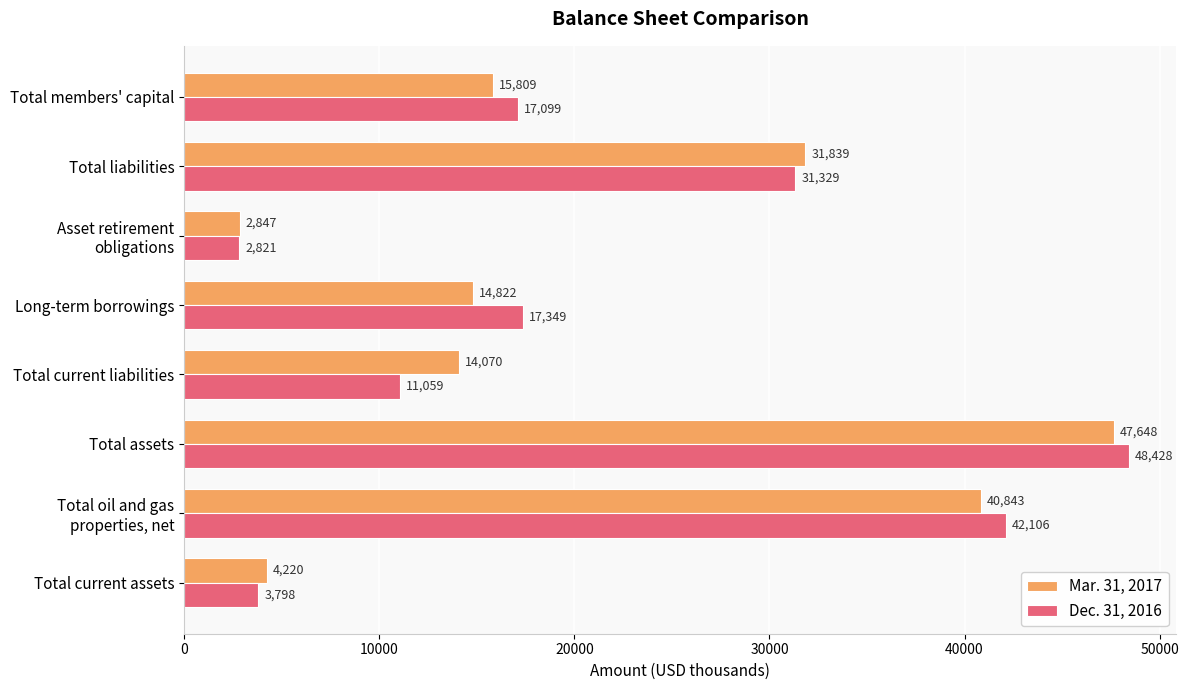

The Mar. 31, 2017 series shows 15809 at Total members' capital. True or false?

True